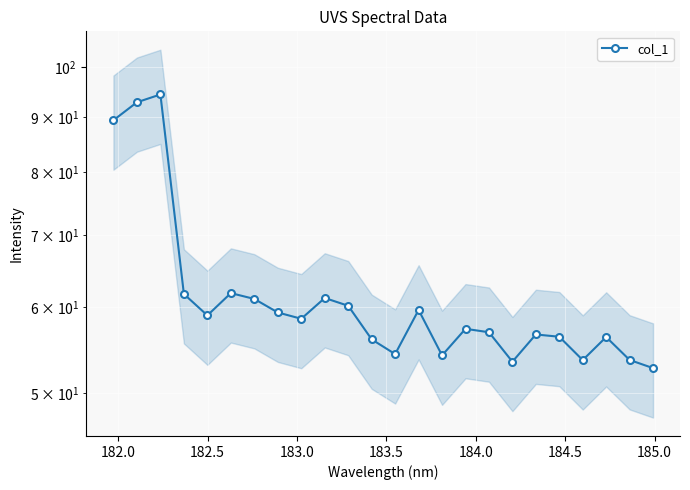

The chart shows a value of 40.5 at 183.0. True or false?

False